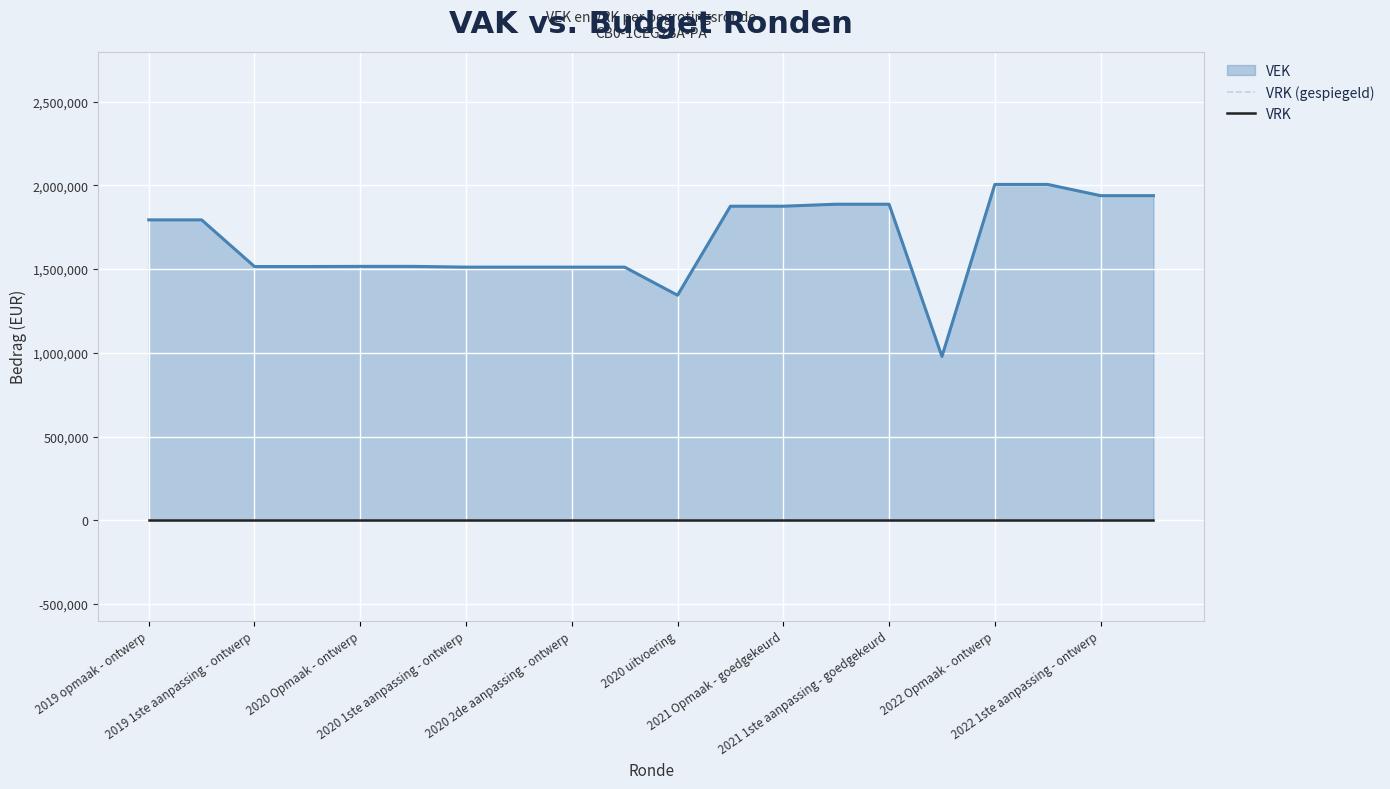

True or false: the data has more than 0 interior local peaks.

False